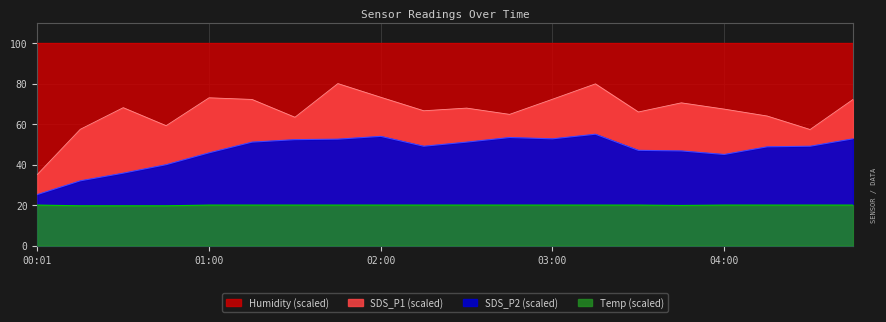

At which category is the sum across all series the highest?

03:15